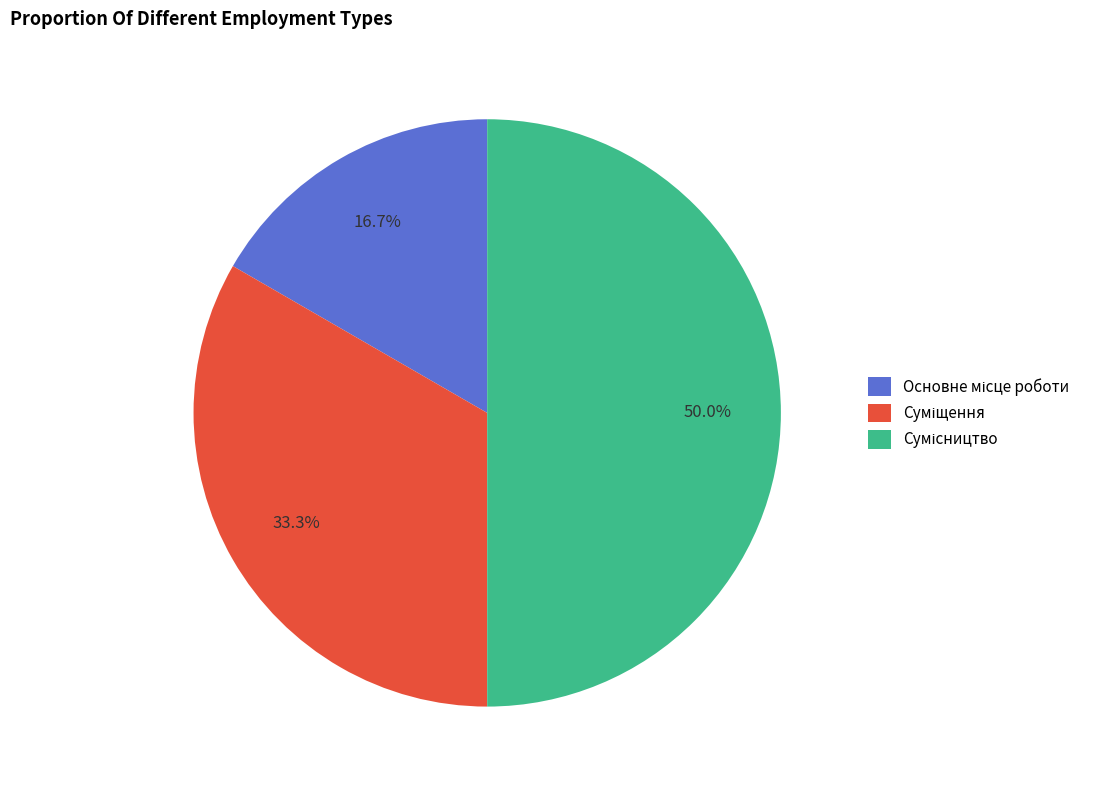

Approximately how many times larger is the value at Сумісництво compared to Основне місце роботи?

3.0